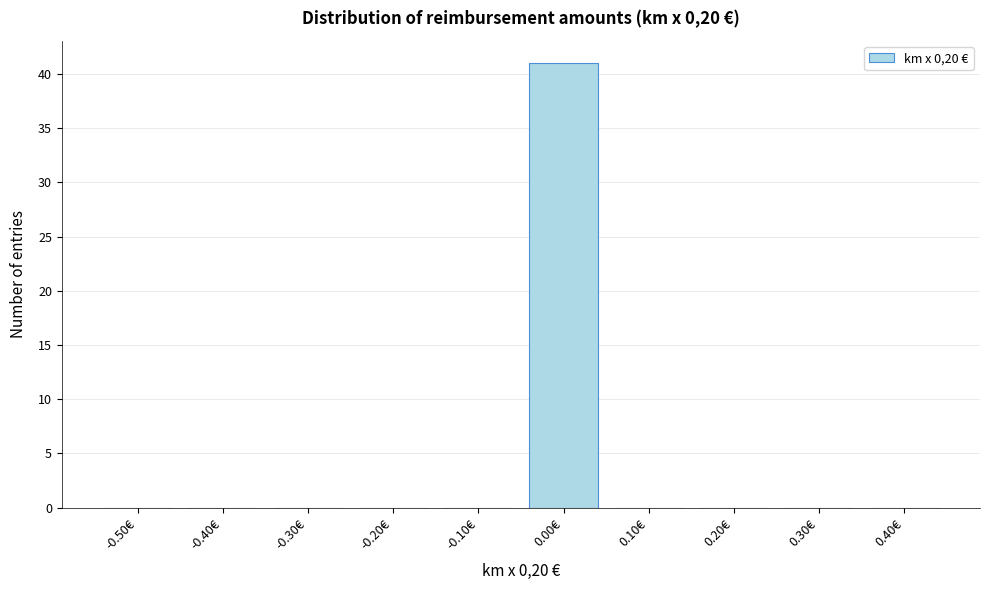

Reading left to right, what are all the values shown in this chart?

-0.50€=0	-0.40€=0	-0.30€=0	-0.20€=0	-0.10€=0	0.00€=41	0.10€=0	0.20€=0	0.30€=0	0.40€=0